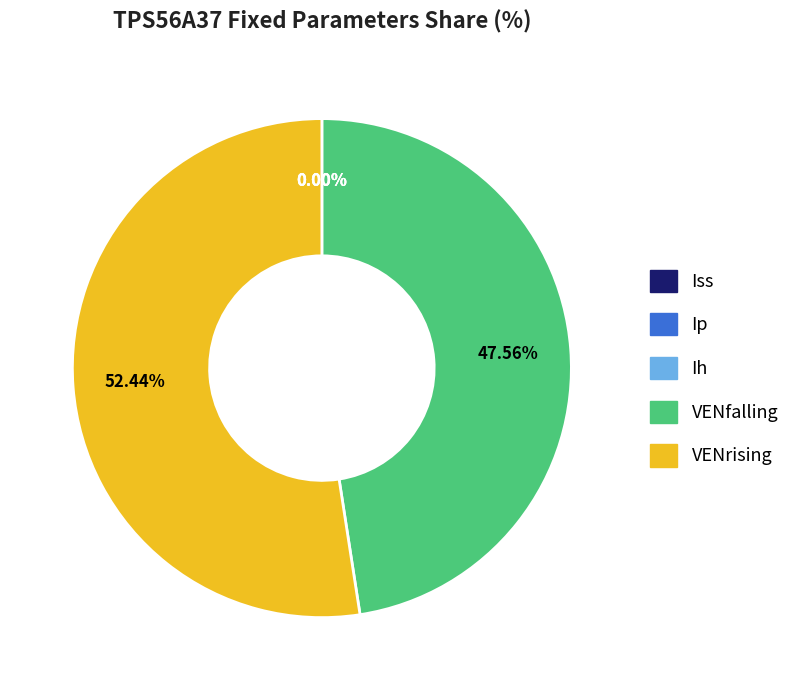

Which category has the biggest portion of the pie?

VENrising